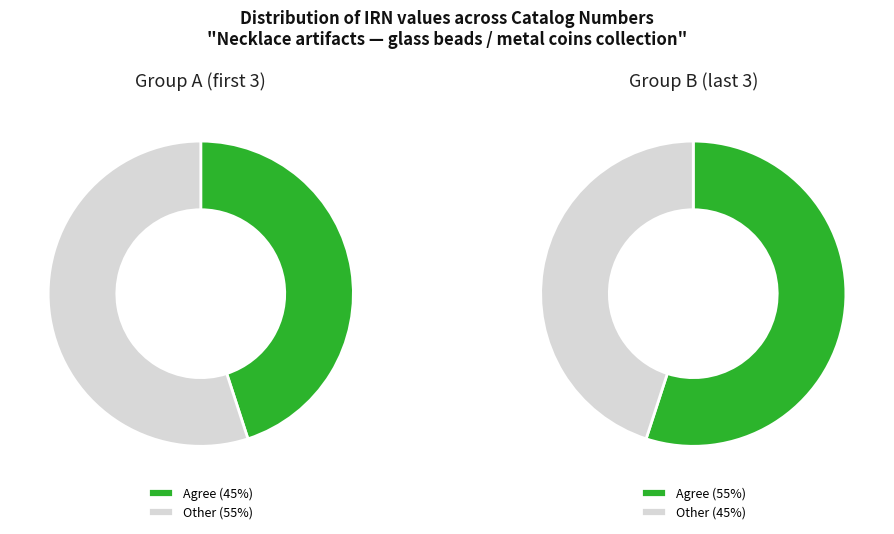

Is 352217.C the majority of the pie?

No